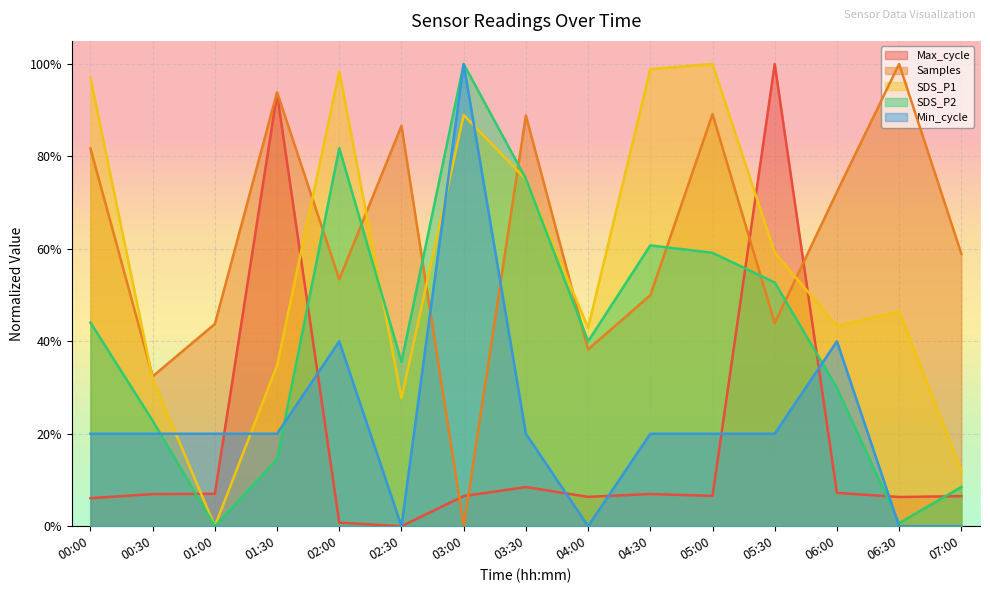

How many times do Max_cycle and SDS_P1 cross each other?

4